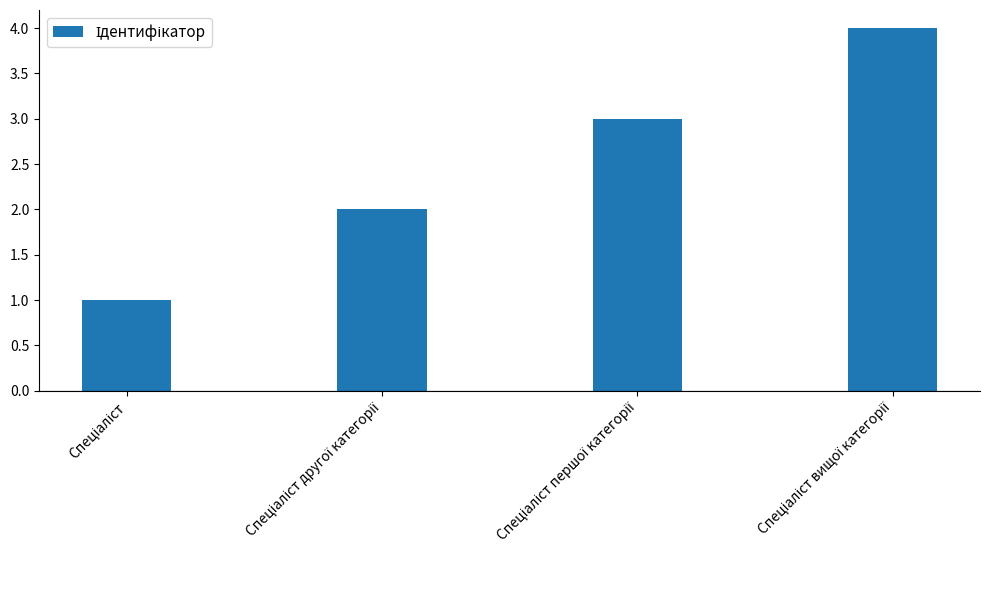

What is the sum of all values?

10